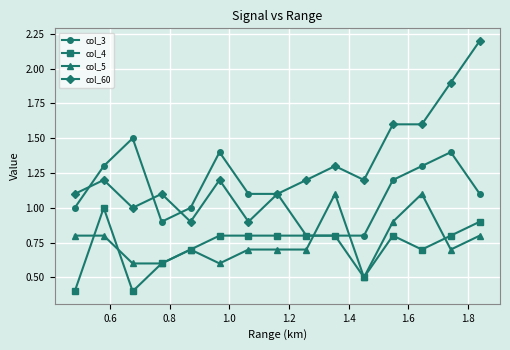

Which series has the largest range (max minus min)?

col_60